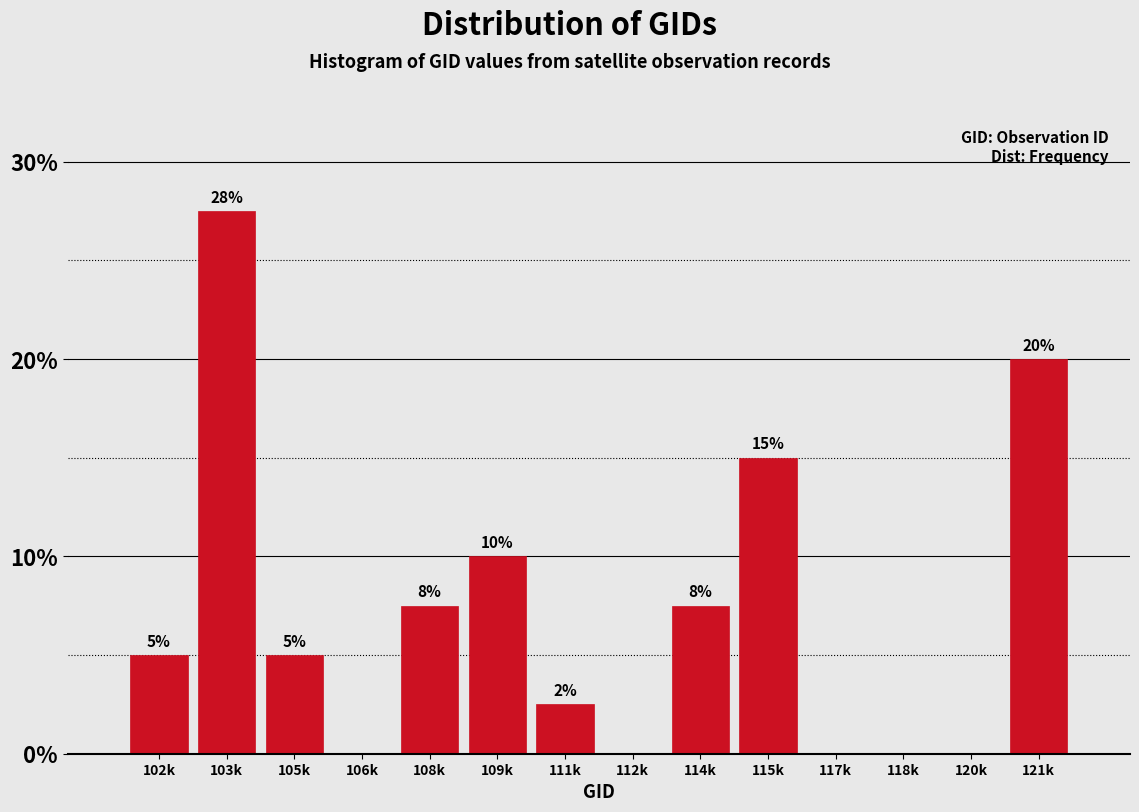

What is the change in value from 117k to 121k?

+20.0